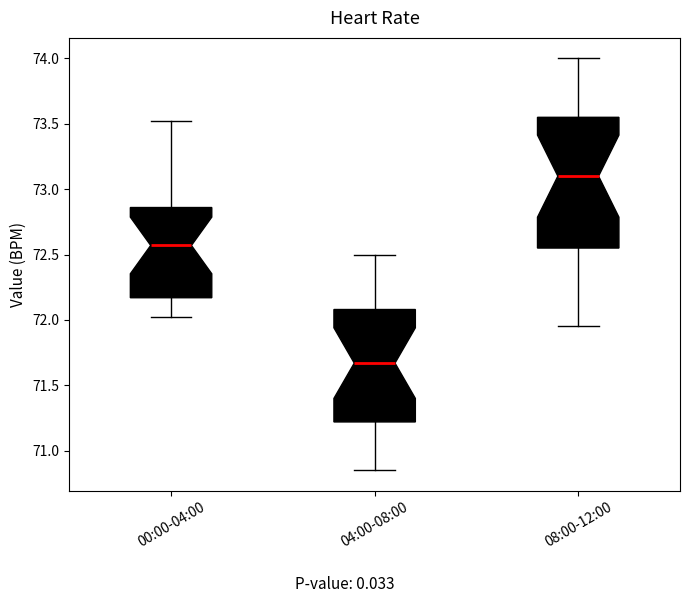

Where does the upper whisker of the box for 04:00-08:00 end on the y-axis? The values are not printed on the chart, so give them approximately, as read against the axis.

72.50